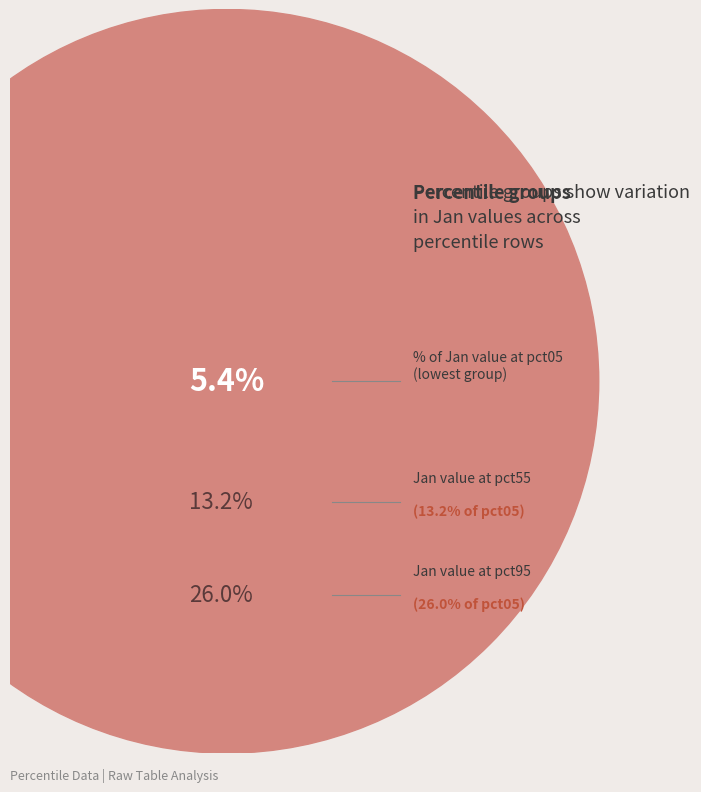

Does any single category account for the majority?

No